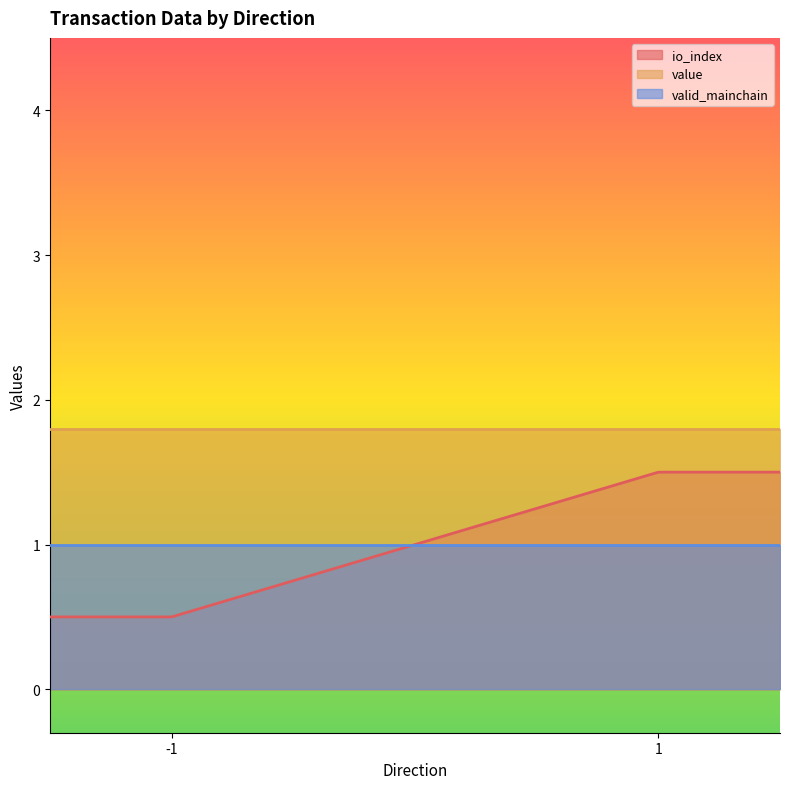

What is the maximum value for value?

1.8